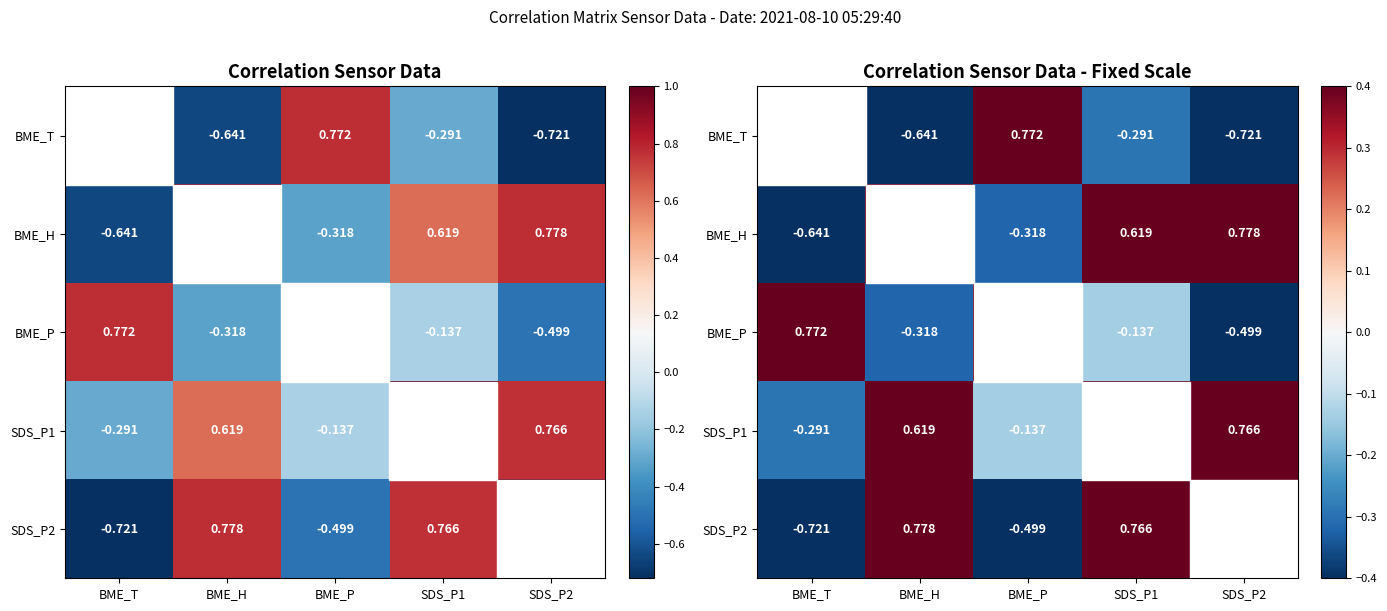

What is the sum of the BME_P values at SDS_P2 and SDS_P1?

-0.6